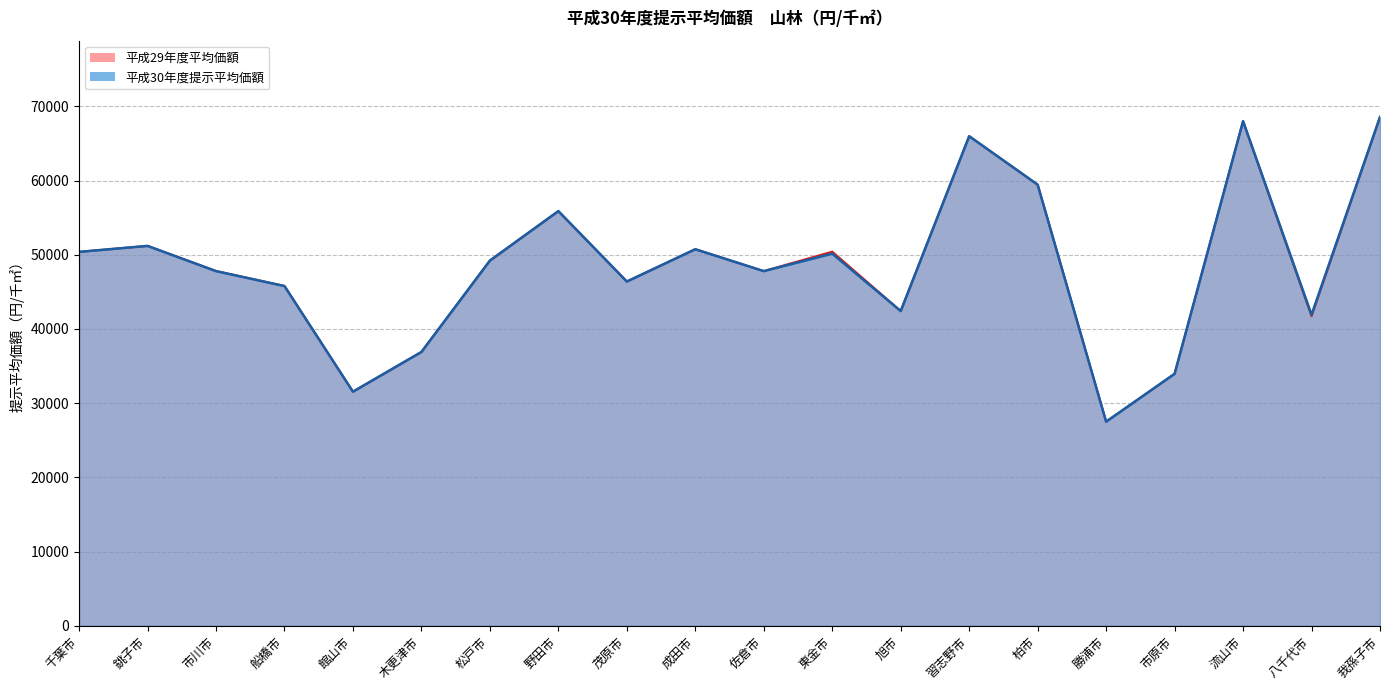

Reading left to right, transcribe all the data shown in this chart.

平成30年度提示平均価額: 千葉市=50393	銚子市=51200	市川市=47797	船橋市=45787	館山市=31551	木更津市=36901	松戸市=49225	野田市=55894	茂原市=46399	成田市=50750	佐倉市=47799	東金市=50146	旭市=42416	習志野市=65985	柏市=59455	勝浦市=27506	市原市=33959	流山市=68015	八千代市=41927	我孫子市=68577
平成29年度平均価額: 千葉市=50399	銚子市=51200	市川市=47819	船橋市=45794	館山市=31547	木更津市=36902	松戸市=49201	野田市=55879	茂原市=46399	成田市=50755	佐倉市=47805	東金市=50422	旭市=42424	習志野市=65985	柏市=59455	勝浦市=27510	市原市=33951	流山市=68000	八千代市=41724	我孫子市=68571